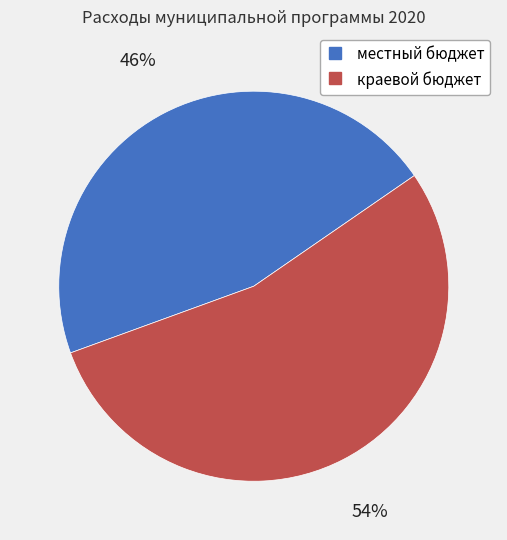

Approximately how many times larger is the value at краевой бюджет compared to местный бюджет?

1.2